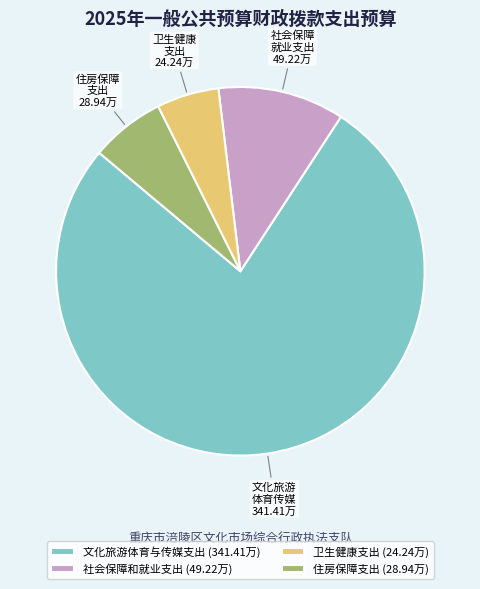

Does 文化旅游体育与传媒支出 account for over 50% of the chart?

Yes